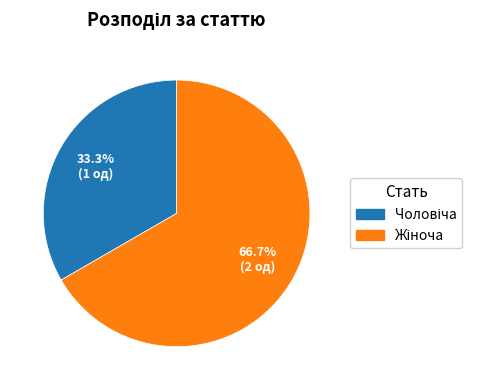

Rank the categories by value from lowest to highest.

Чоловіча, Жіноча